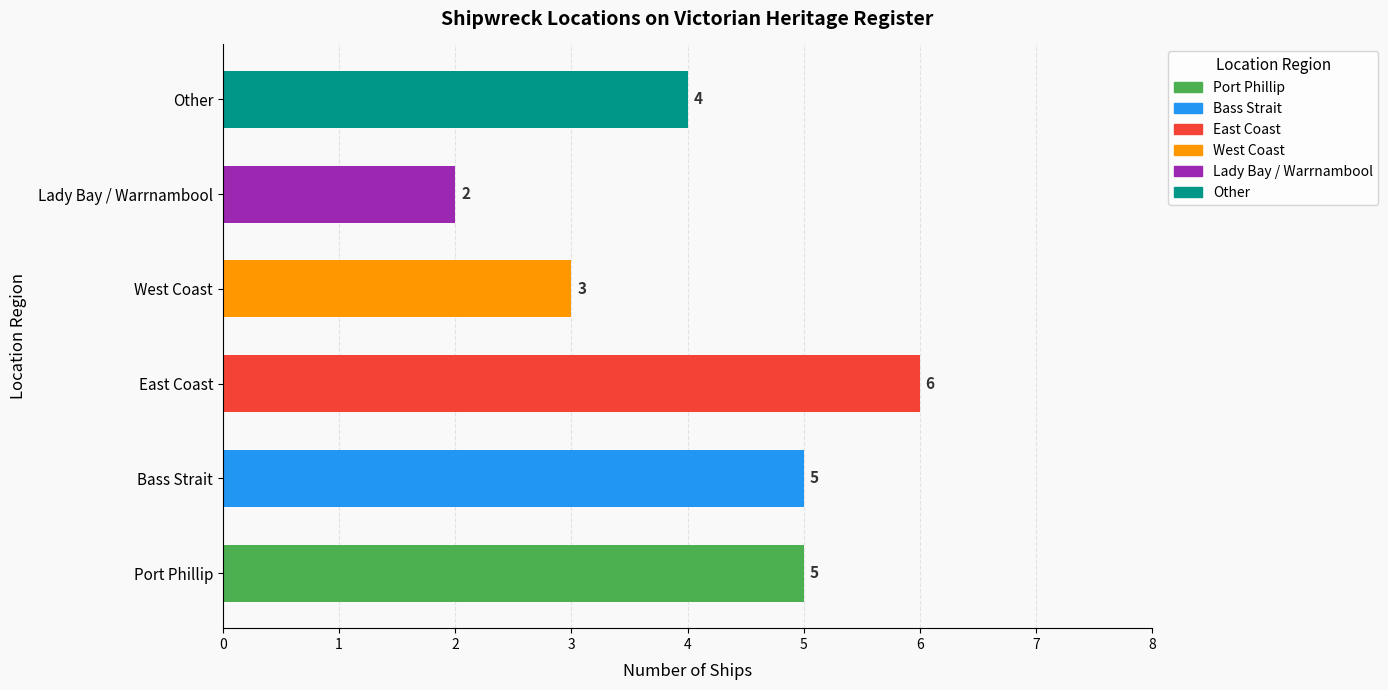

What is the average value?

4